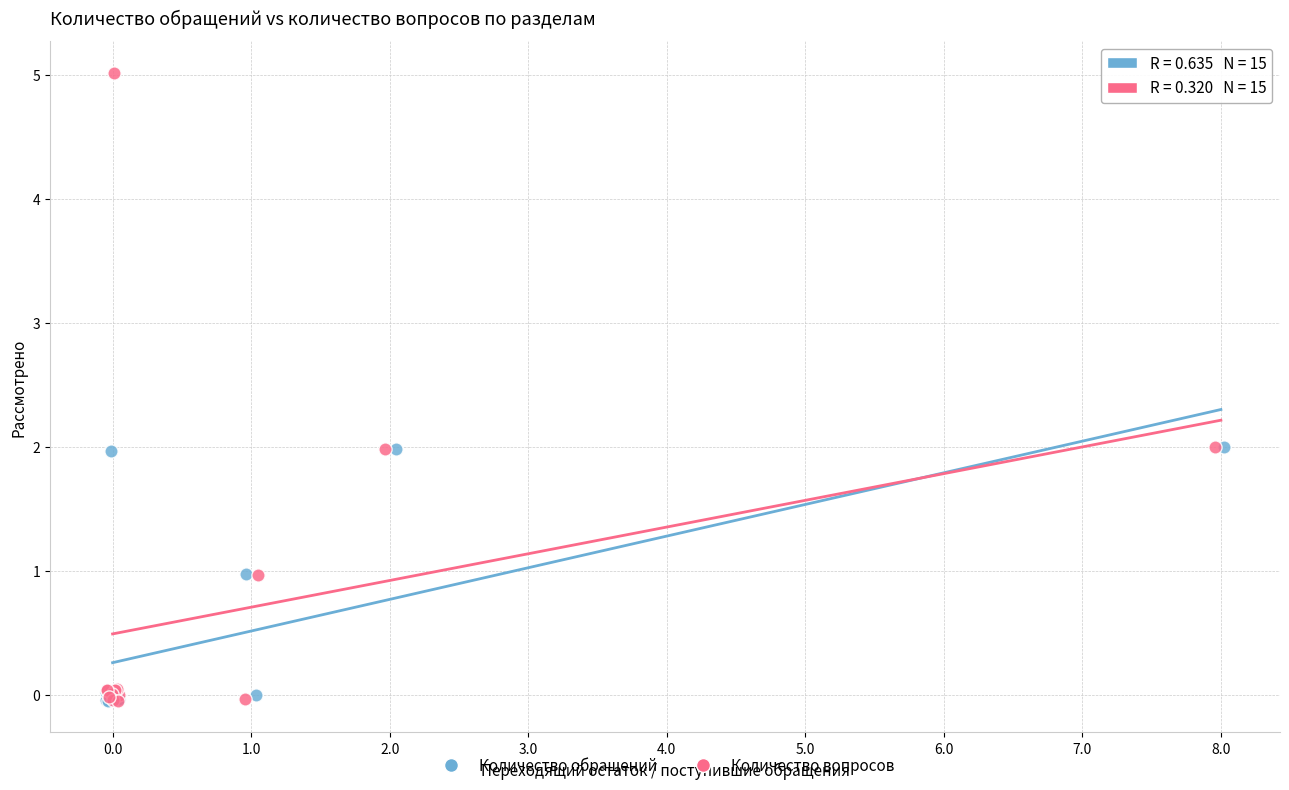

What are all the series names shown in the legend?

Количество обращений, Количество вопросов